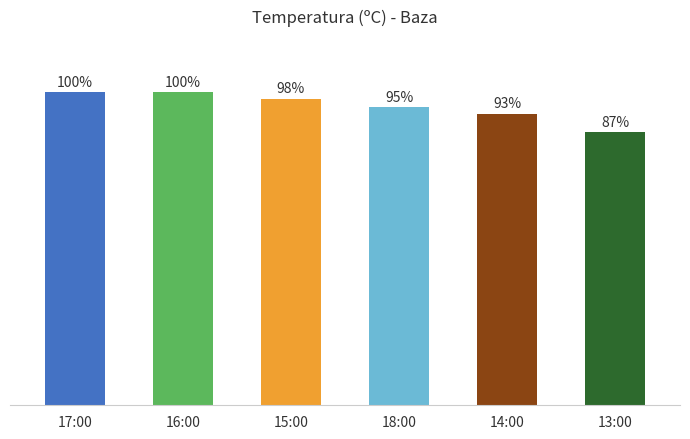

What position from the left is 13:00?

6